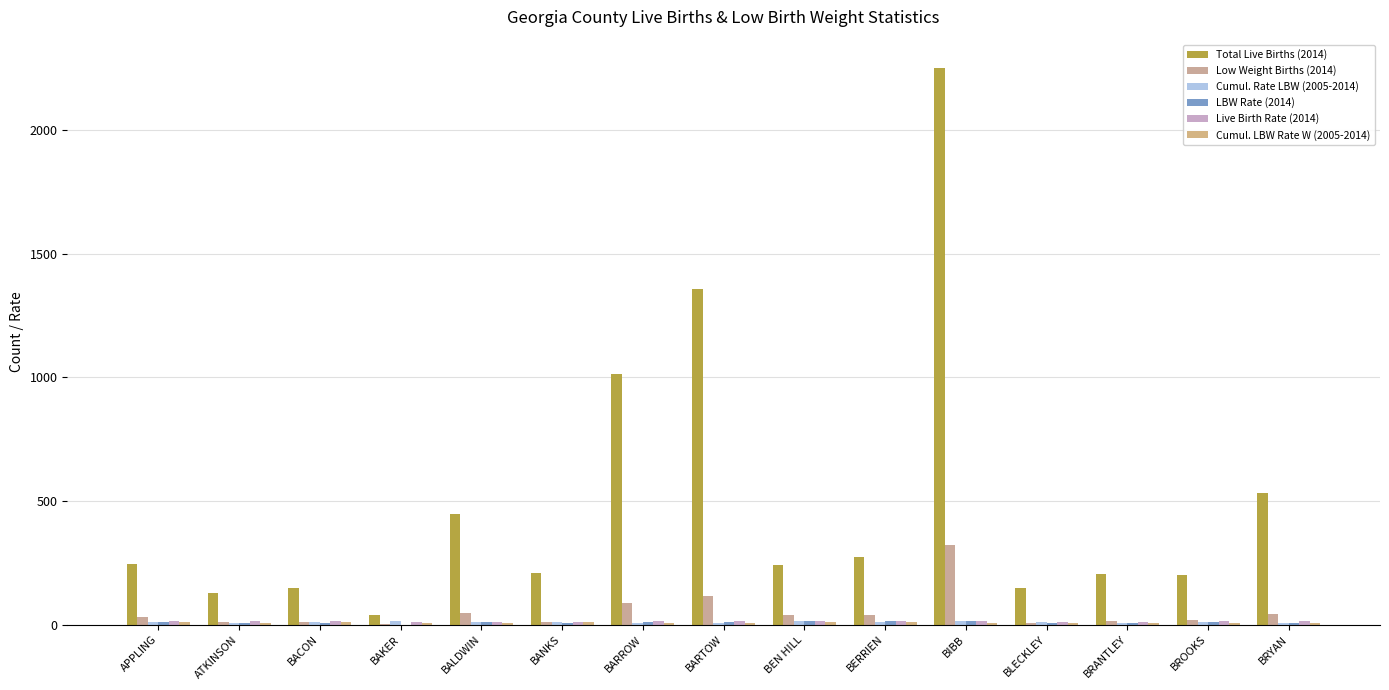

How many categories are shown in the chart?

15